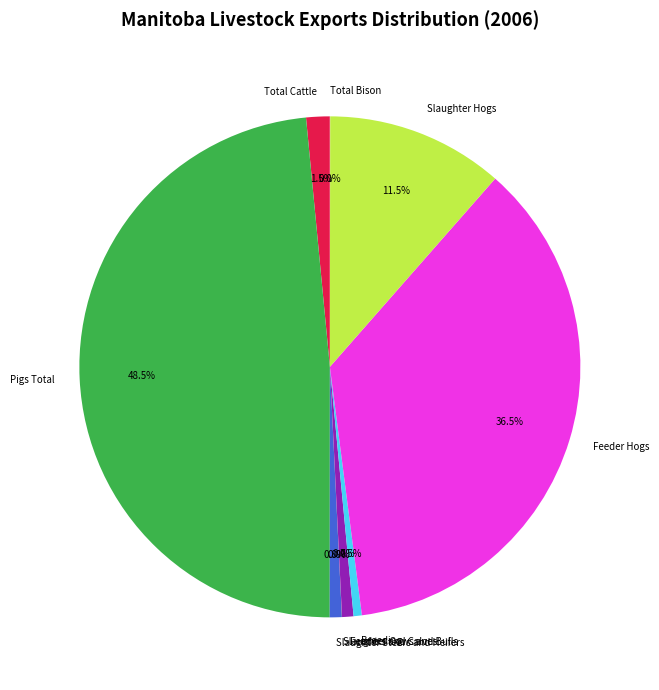

Combined, what portion of the pie is Slaughter Steers and Heifers and Total Cattle?

2.3%